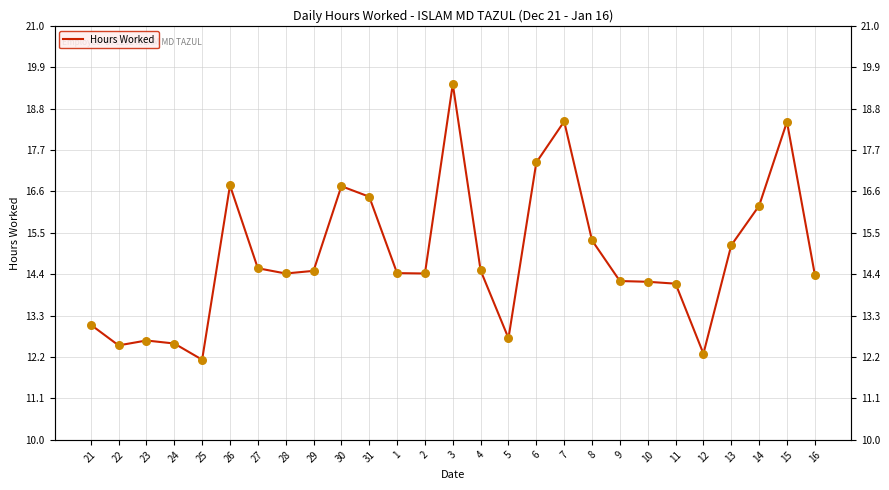

Approximately how many times larger is the value at 8 compared to 7?

0.8